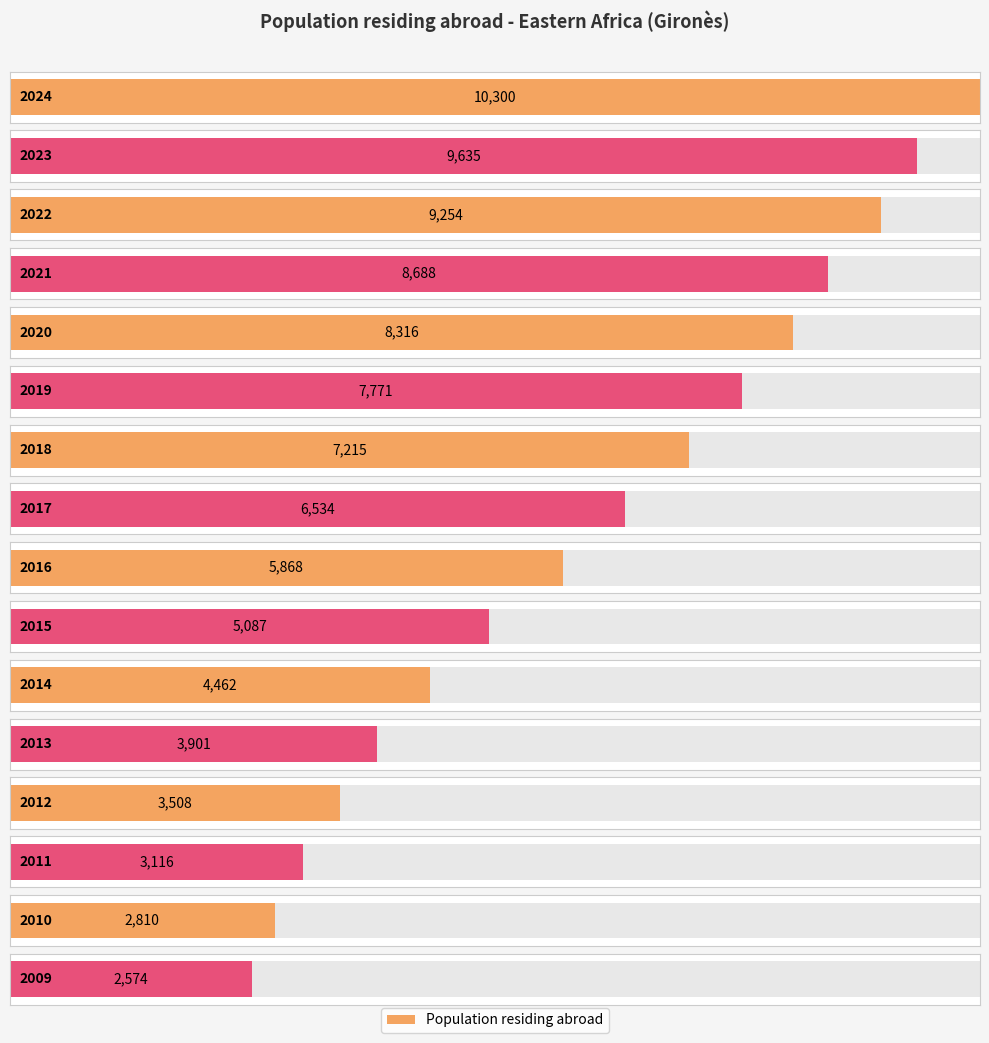

Reading right to left, what are all the values shown in this chart?

2574	2810	3116	3508	3901	4462	5087	5868	6534	7215	7771	8316	8688	9254	9635	10300